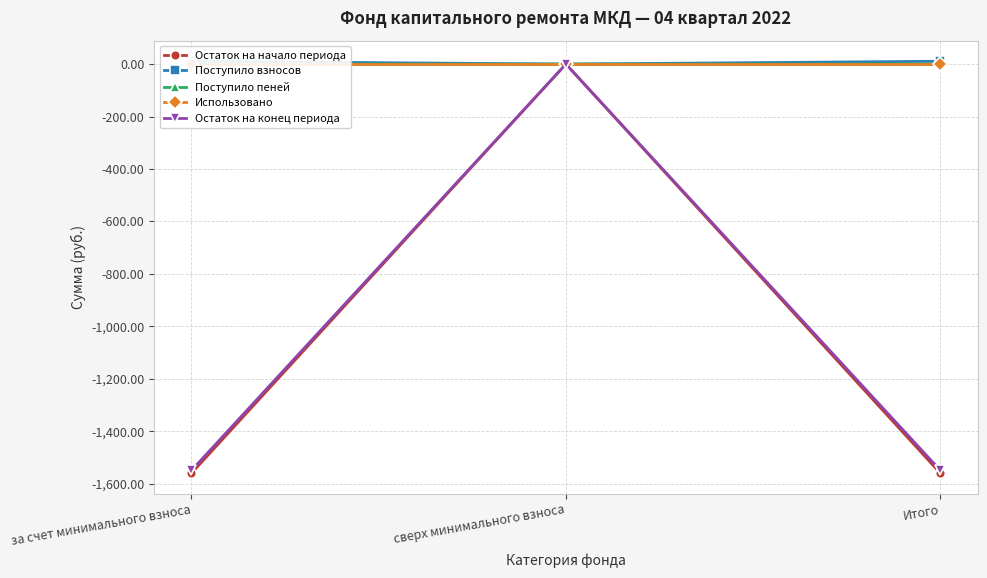

List the labels in order of Поступило пеней value, smallest first.

сверх минимального взноса, за счет минимального взноса, Итого